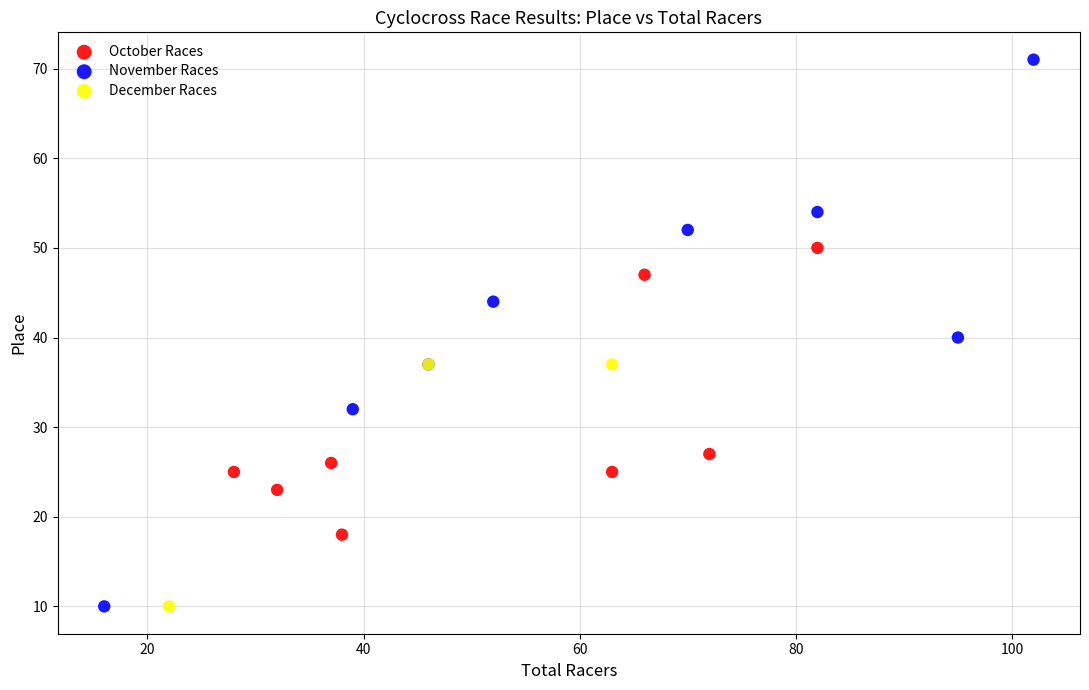

Which series has the widest spread of Y values?

November Races